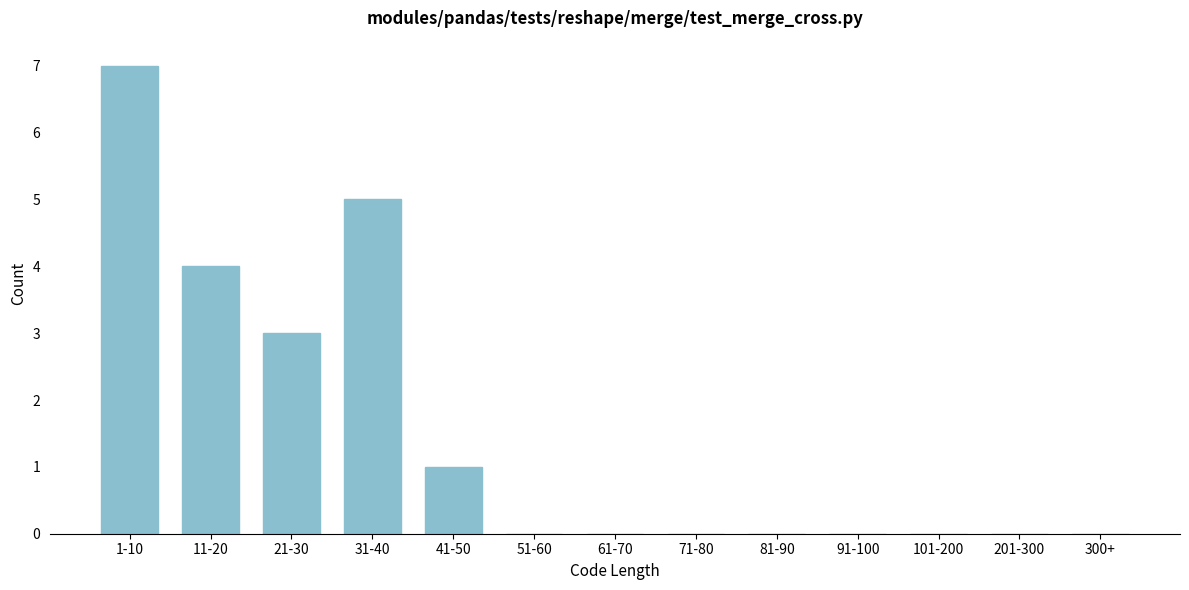

Reading left to right, what are all the values shown in this chart?

1-10=7	11-20=4	21-30=3	31-40=5	41-50=1	51-60=0	61-70=0	71-80=0	81-90=0	91-100=0	101-200=0	201-300=0	300+=0